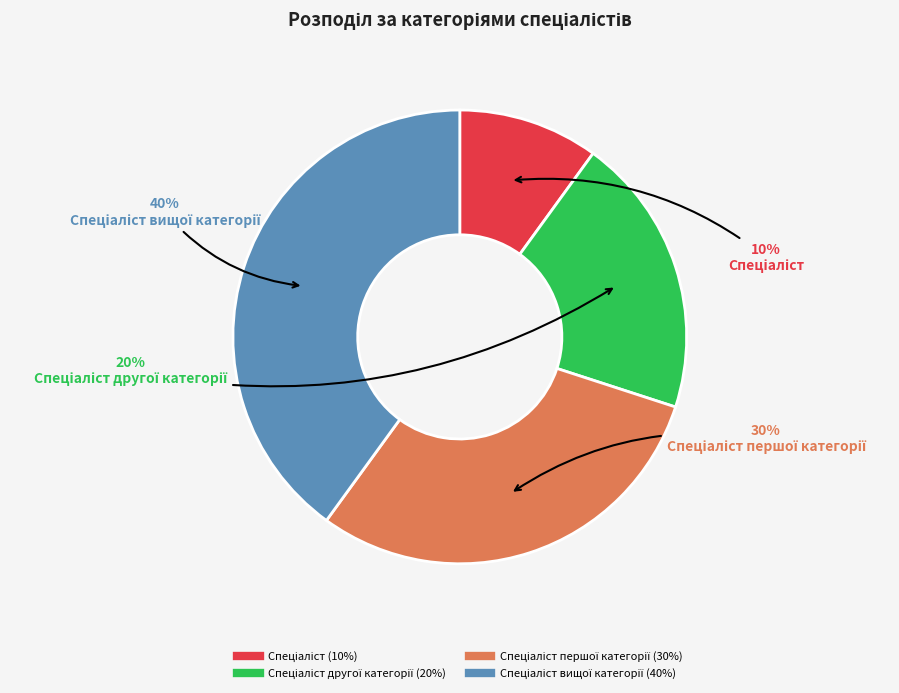

To the nearest percent, what is the difference between the largest and smallest slice percentages?

30%